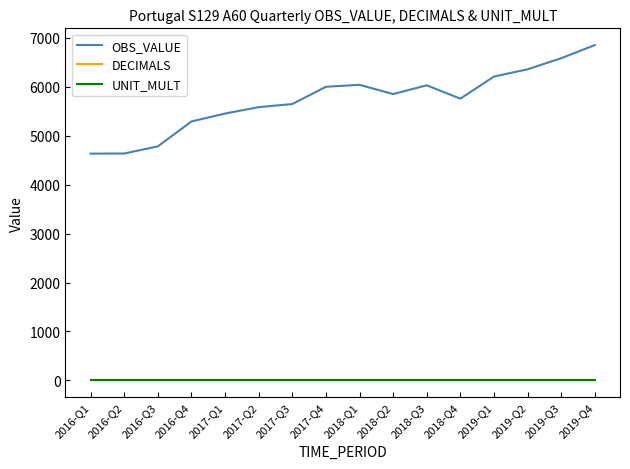

Is it true that OBS_VALUE equals 5758 at 2018-Q4?

True